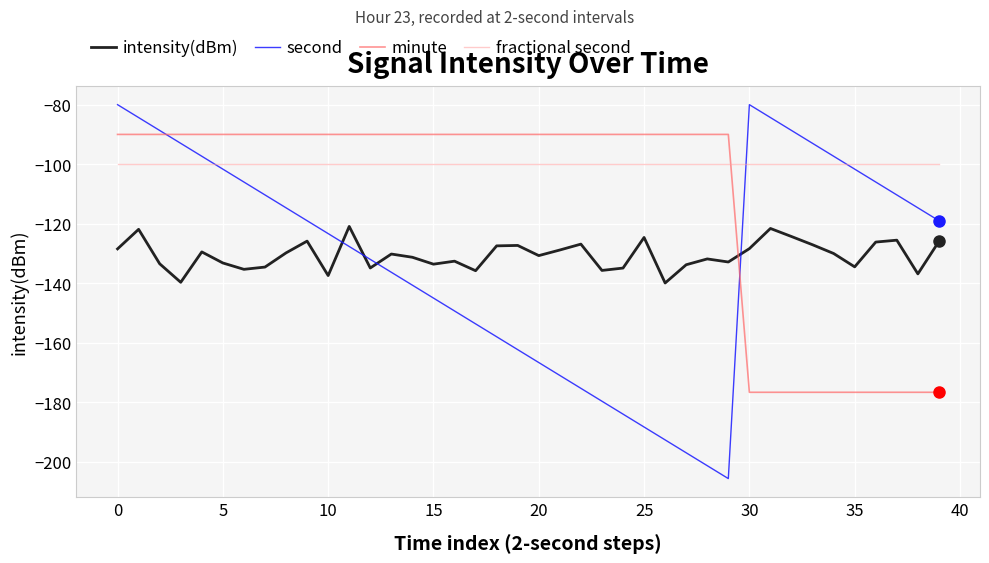

Which series has the largest total across all categories?

fractional second